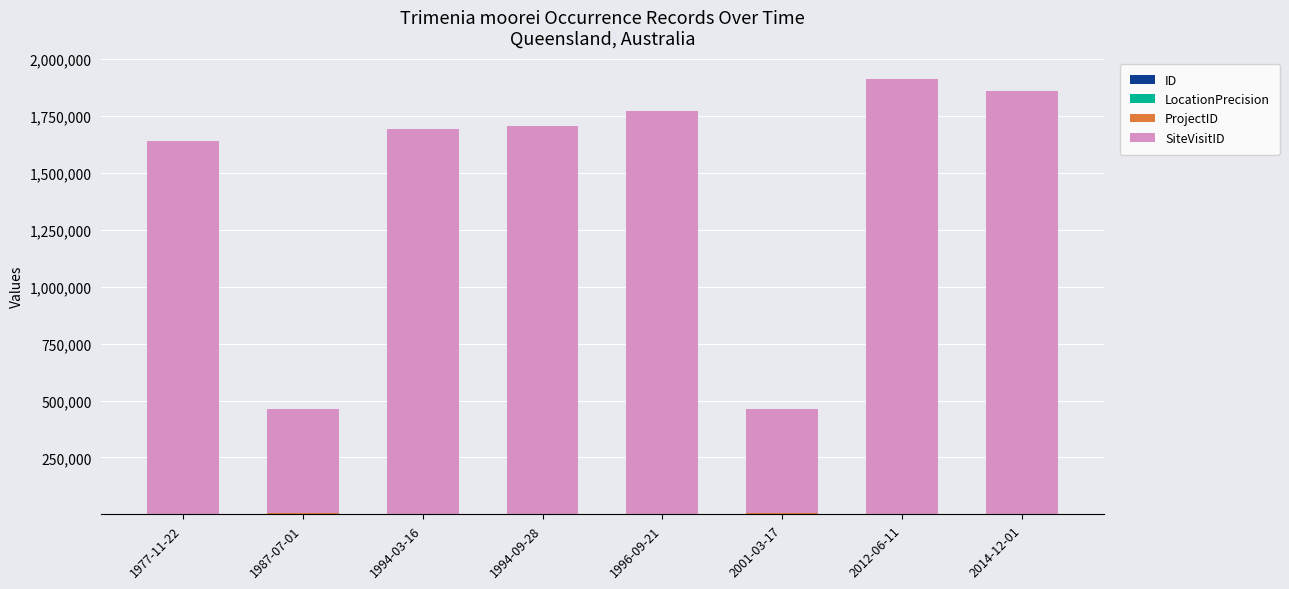

Are the bars grouped side by side (vs. stacked)?

No